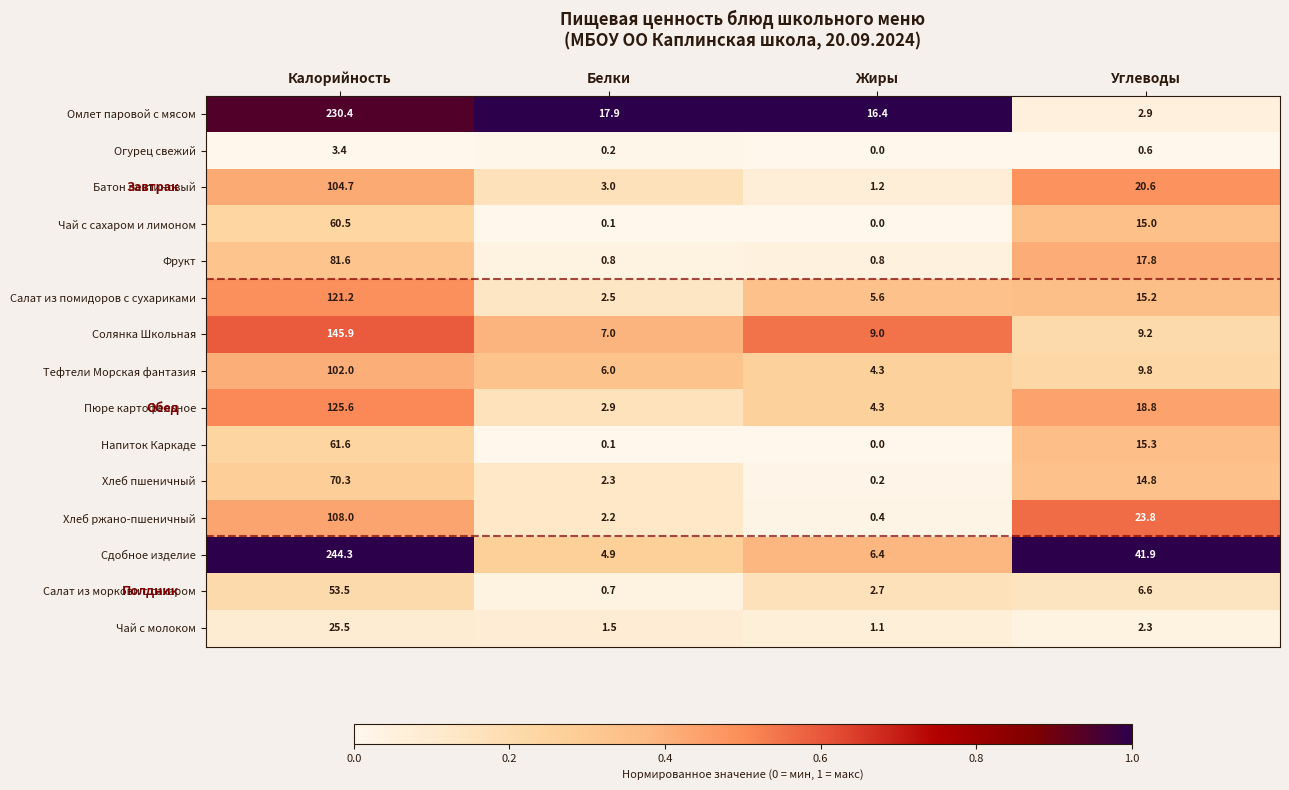

Which series changed the most between Белки and Жиры?

Салат из помидоров с сухариками